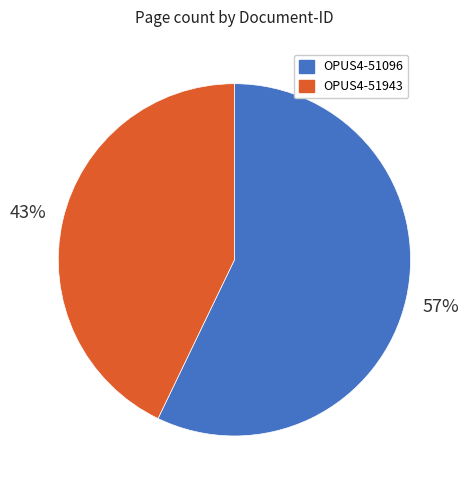

Is it true that OPUS4-51096 is 69% of the pie?

False